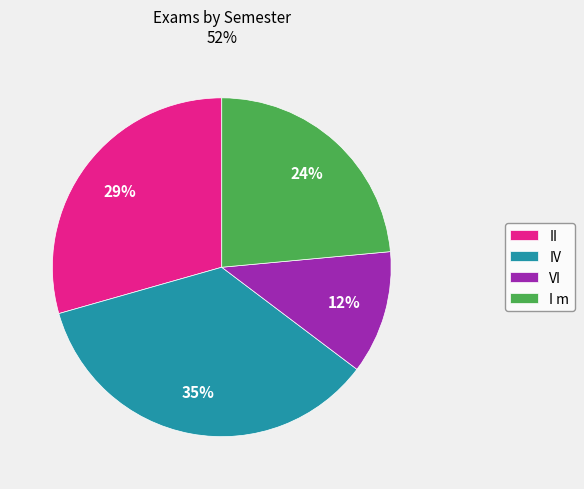

Which has a higher value, II or I m?

II